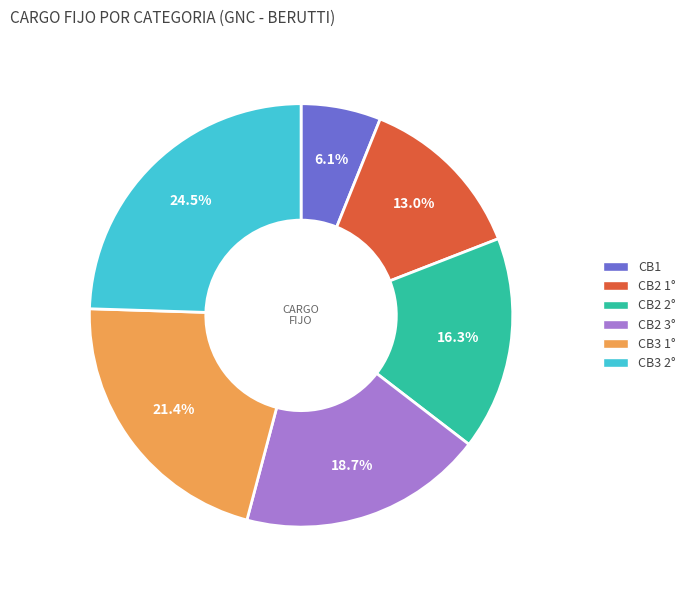

How many segments does this pie chart have?

6